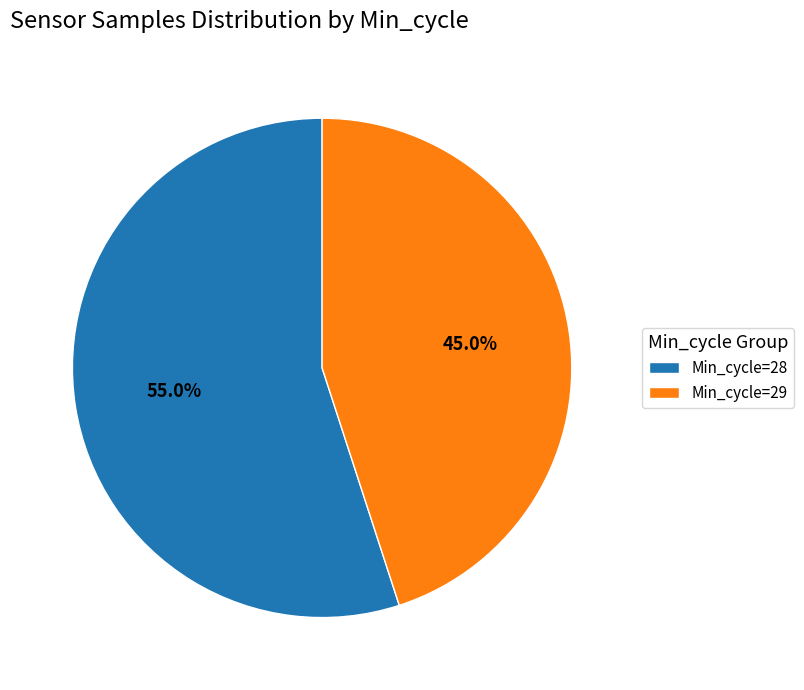

How many slices are in this pie chart?

2